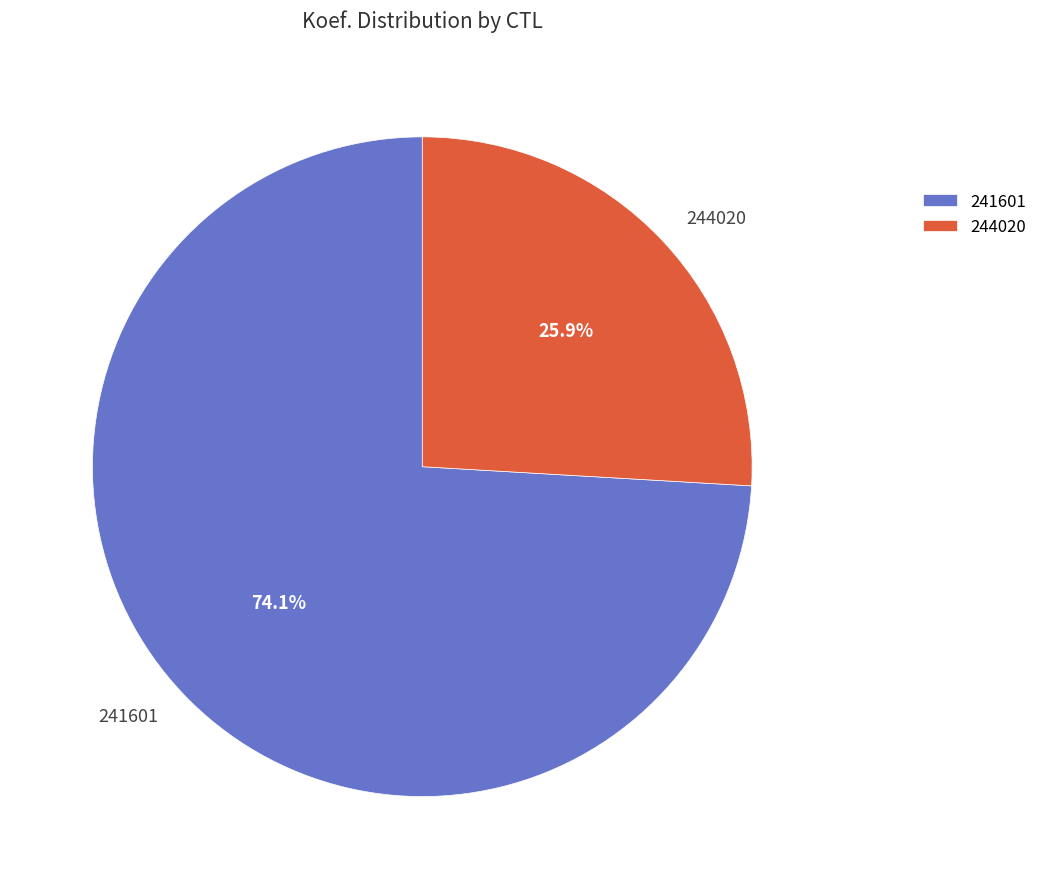

What is the majority slice?

241601